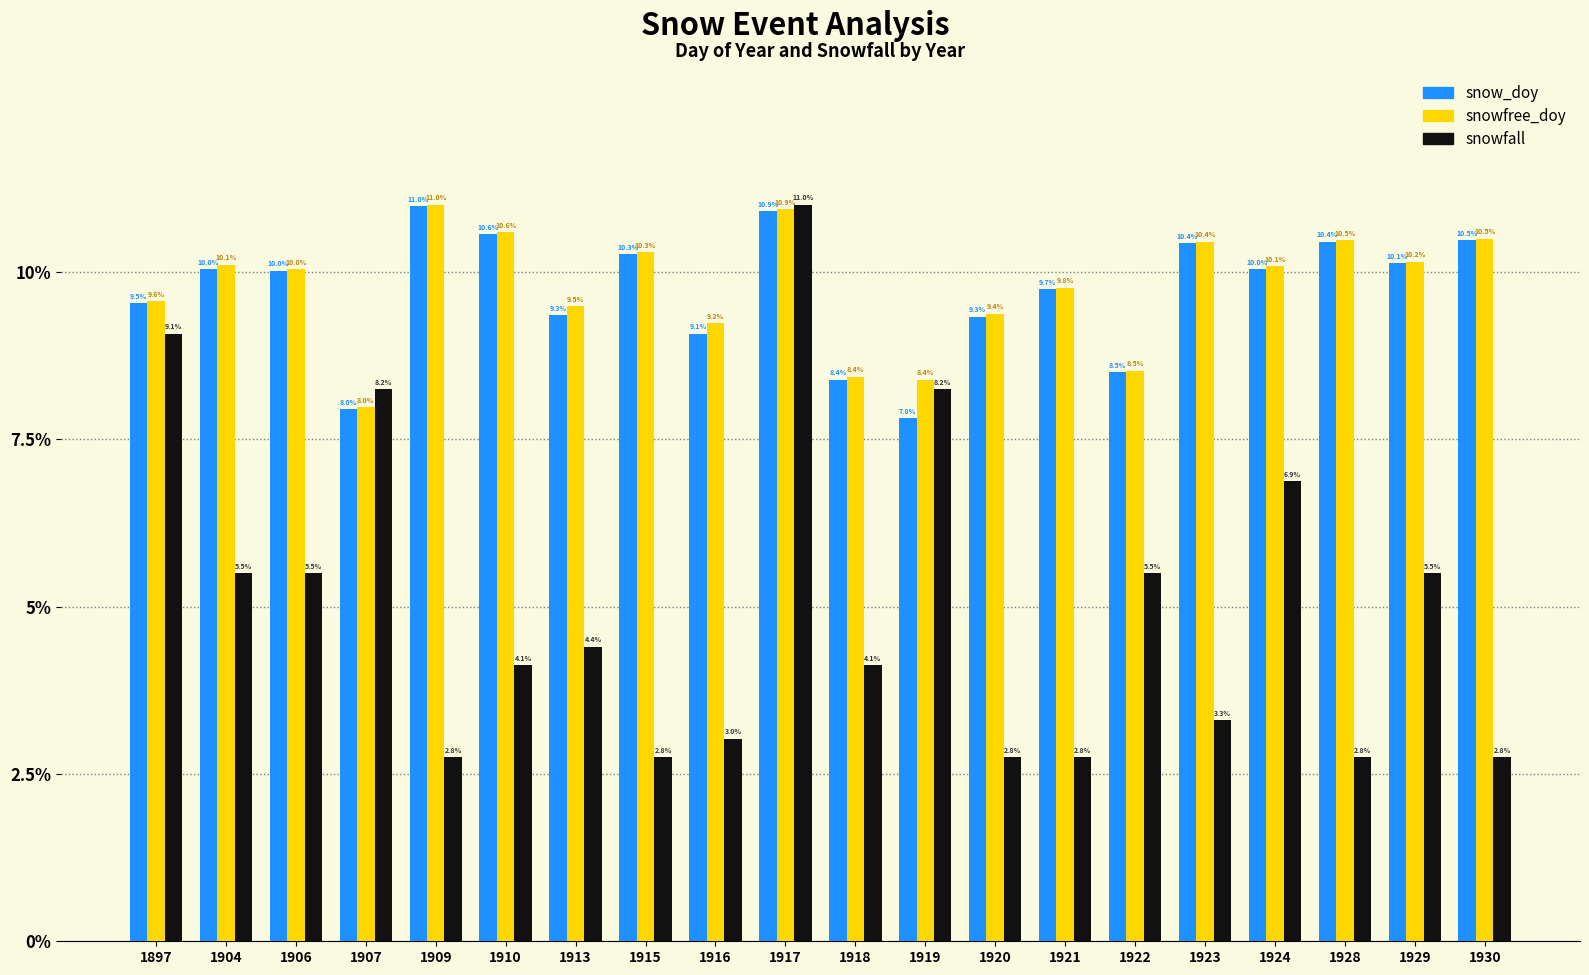

How many bars are there in each group?

3